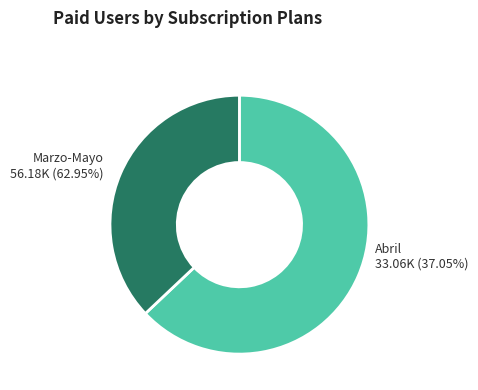

True or false: Mayo 2006 accounts for 33% of the total.

False